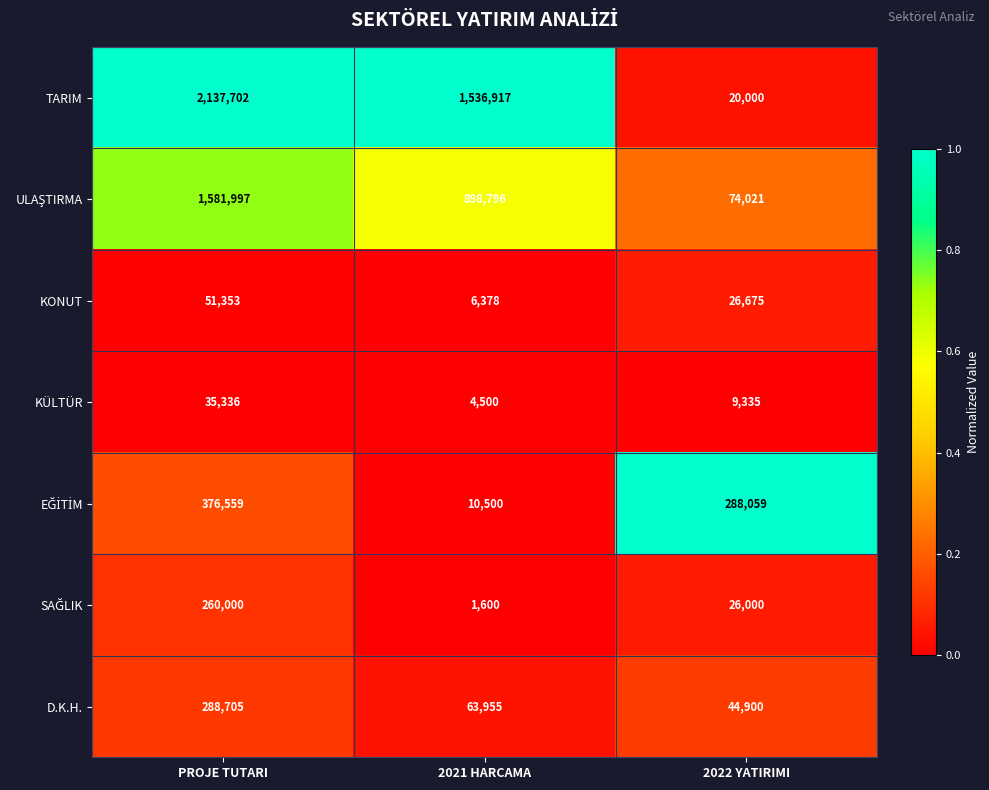

The value of D.K.H. at PROJE TUTARI is 288705. True or false?

True